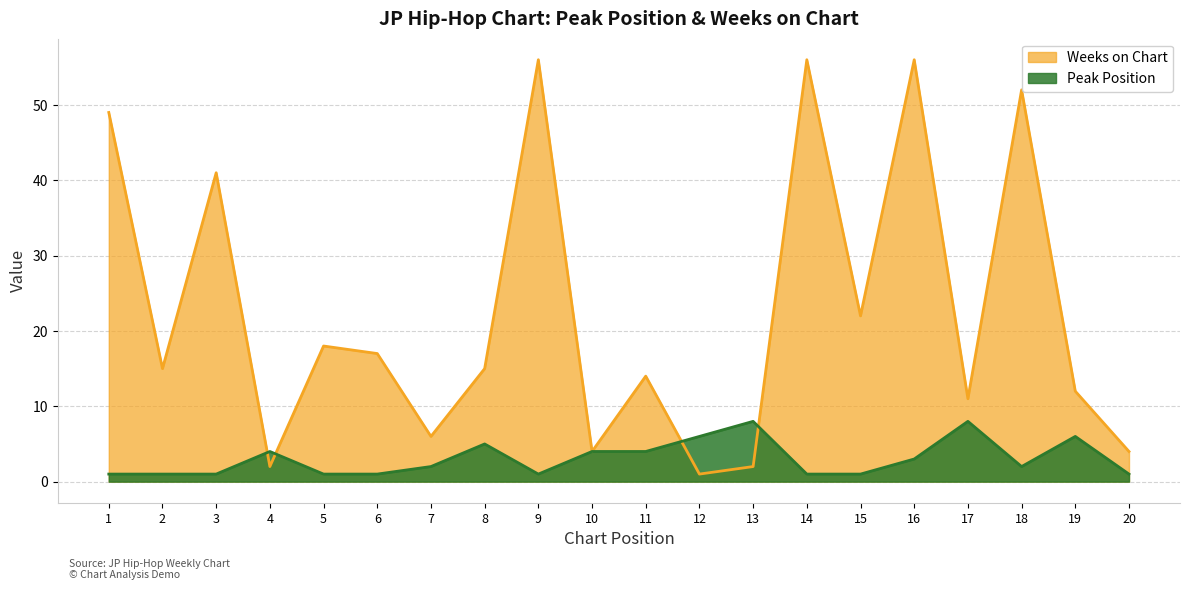

True or false: Weeks on Chart has a value of 7 at 2.

False